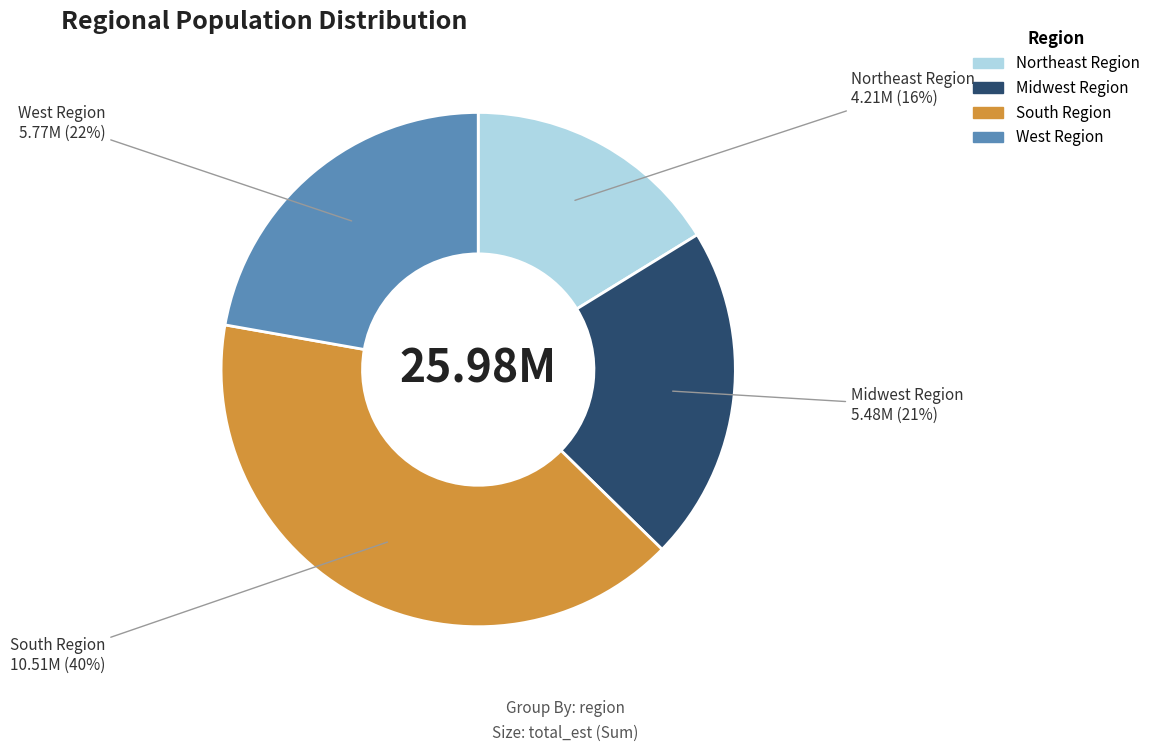

Between Midwest Region and South Region, which is larger?

South Region